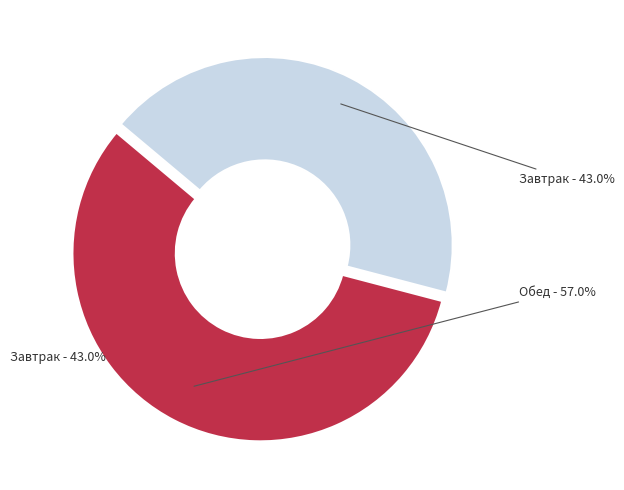

Is it true that Завтрак is 32% of the pie?

False